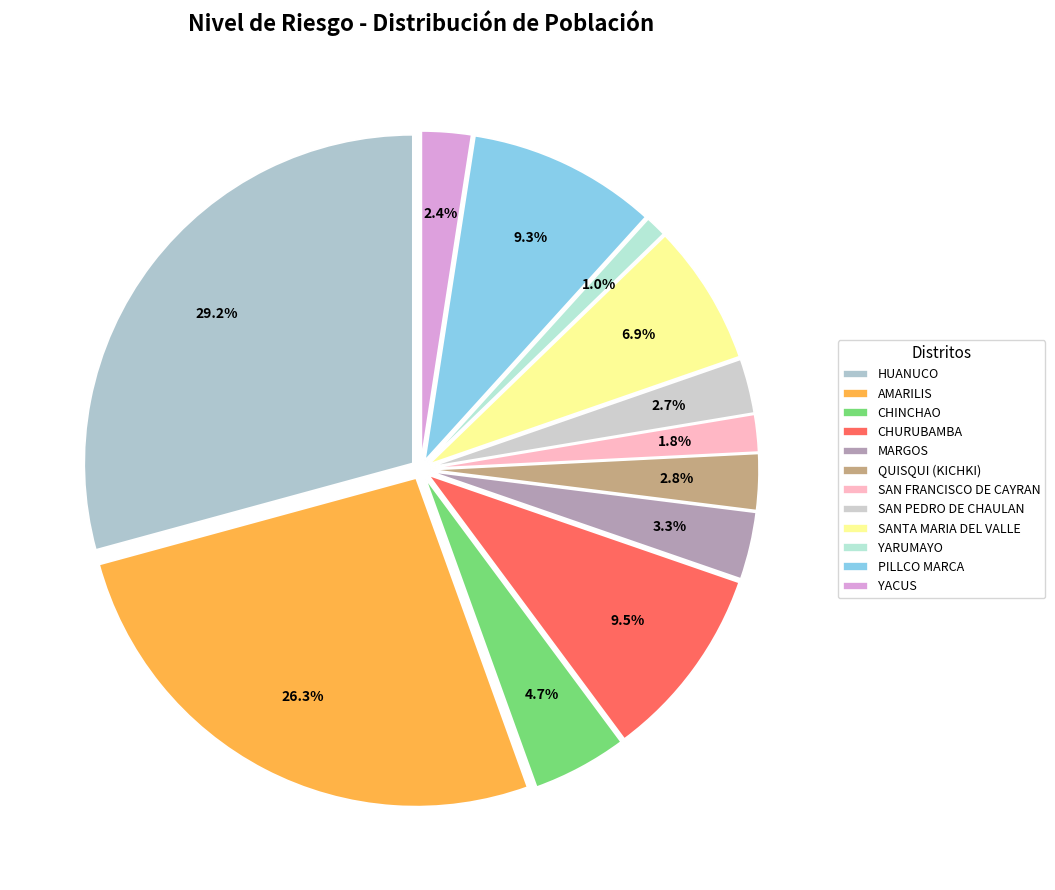

Does PILLCO MARCA represent more than half of the total?

No